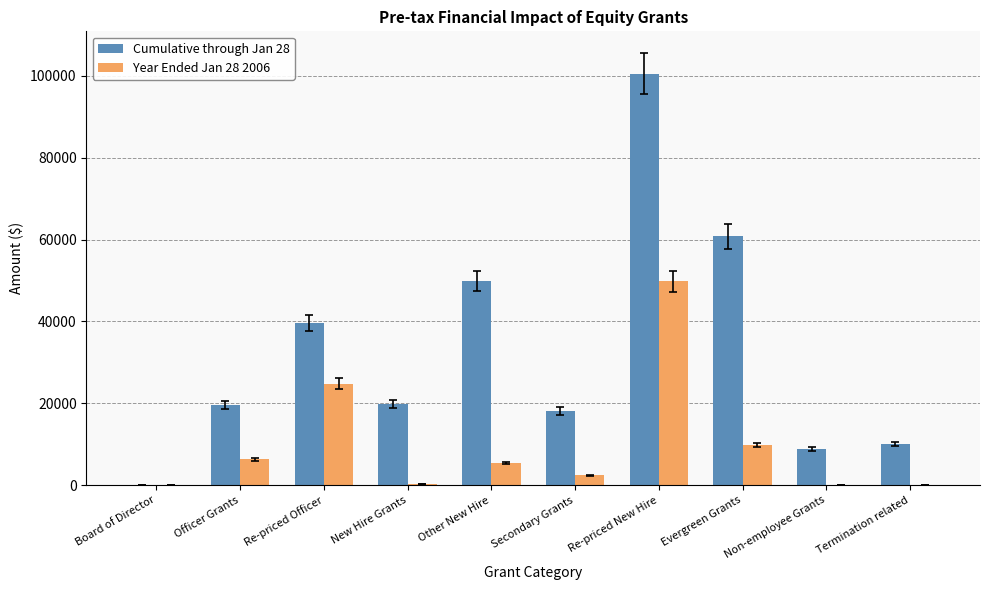

At which category is the sum across all series the highest?

Re-priced New Hire